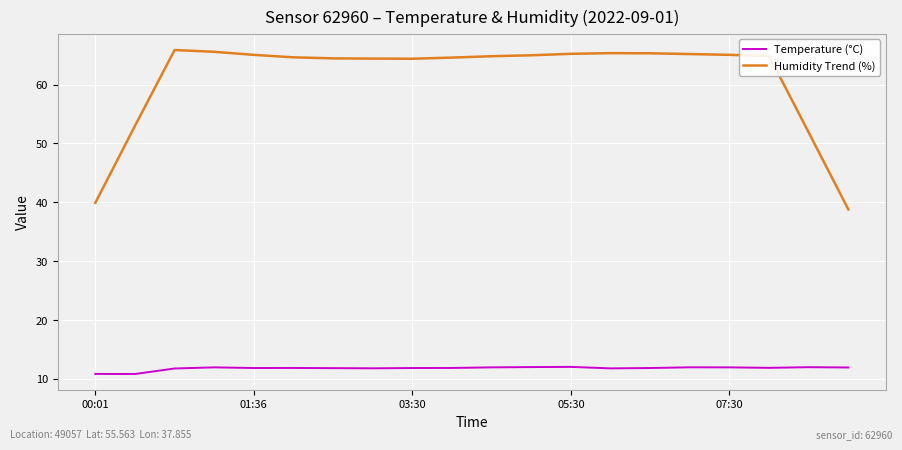

Which series has the largest total across all categories?

Humidity Trend (%)